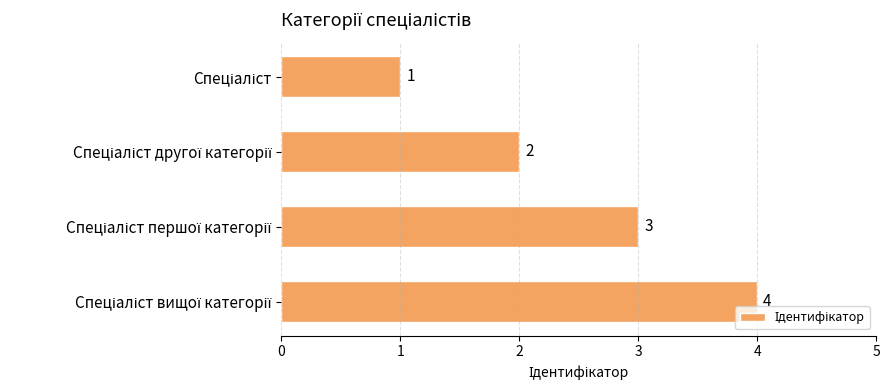

What is the sum of all values?

10